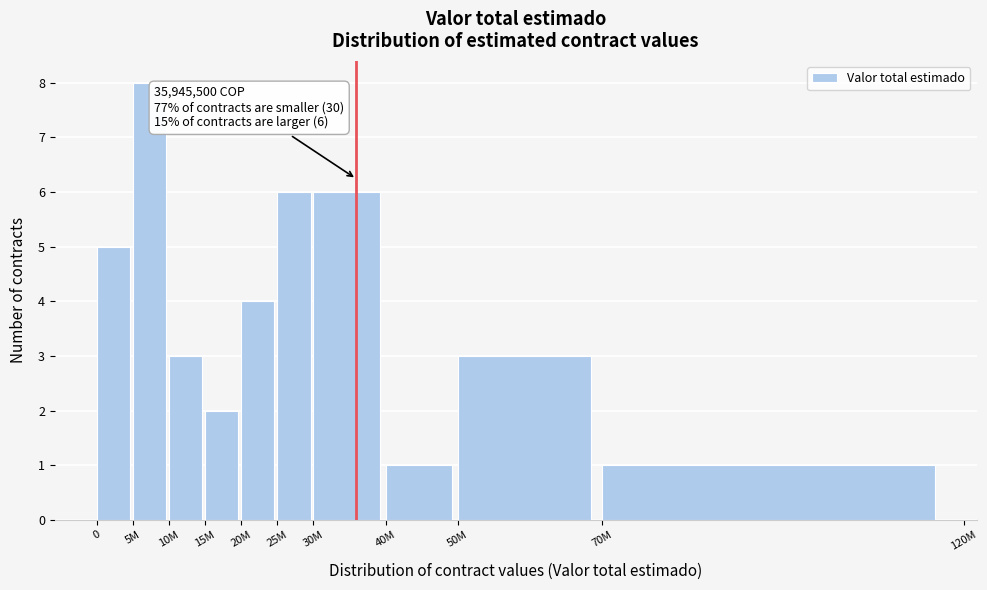

Reading left to right, what are all the values shown in this chart?

0=5	5M=8	10M=3	15M=2	20M=4	25M=6	30M=6	40M=1	50M=3	70M=1